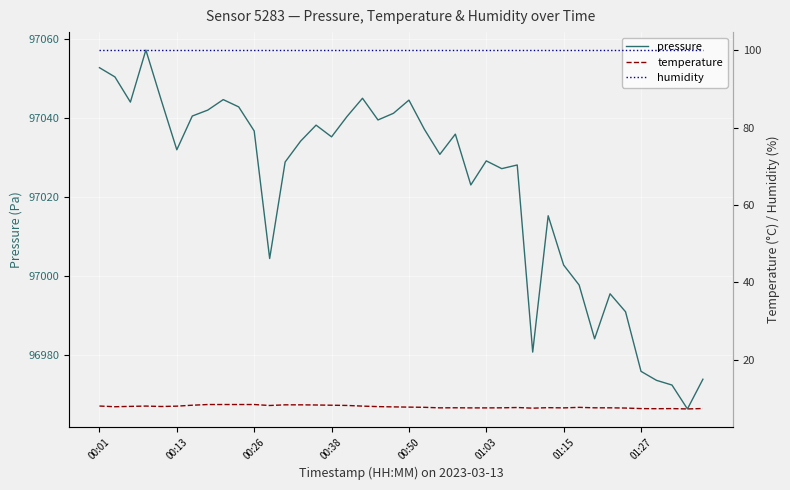

What are all the series names shown in the legend?

pressure, temperature, humidity